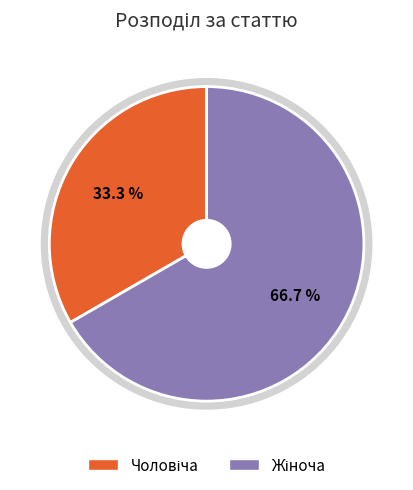

Do Чоловіча and Жіноча together represent more than half of the pie?

Yes